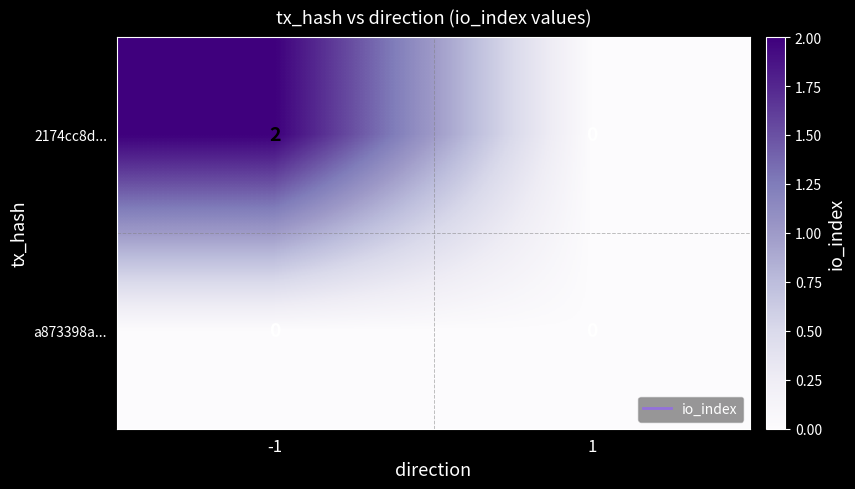

Is it true that 2174cc8d... equals -1 at 1?

False